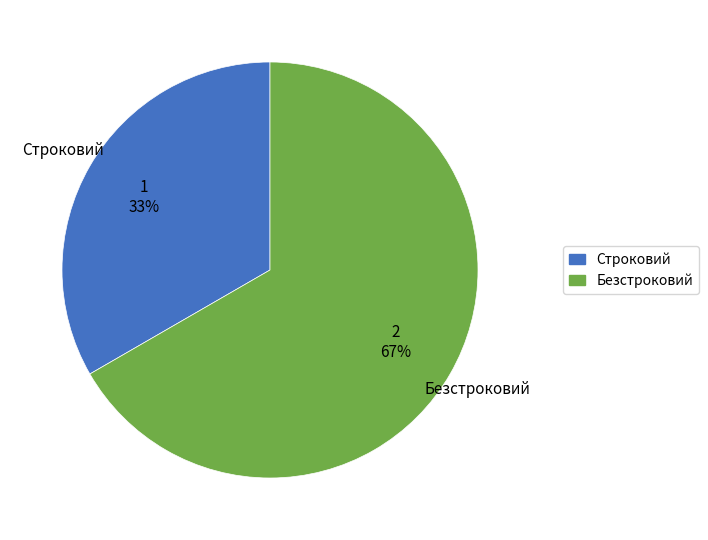

The Строковий slice represents 33% of the pie. True or false?

True